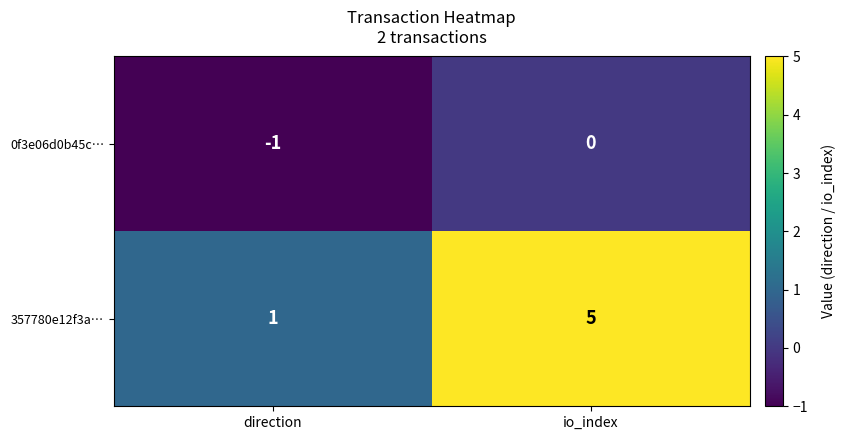

Between direction and io_index, which series saw the biggest shift?

357780e12f3a…